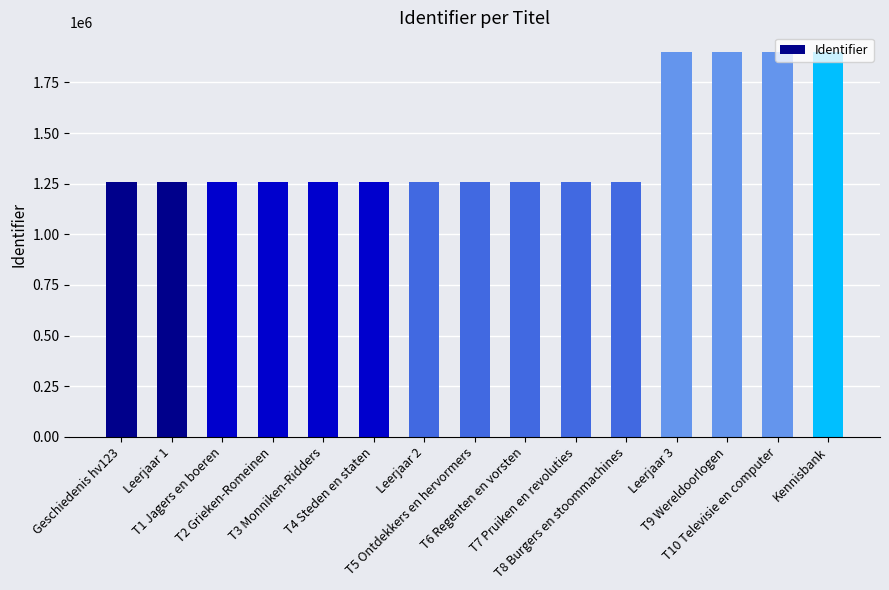

What is the value of the 7th bar from the left?

1258430